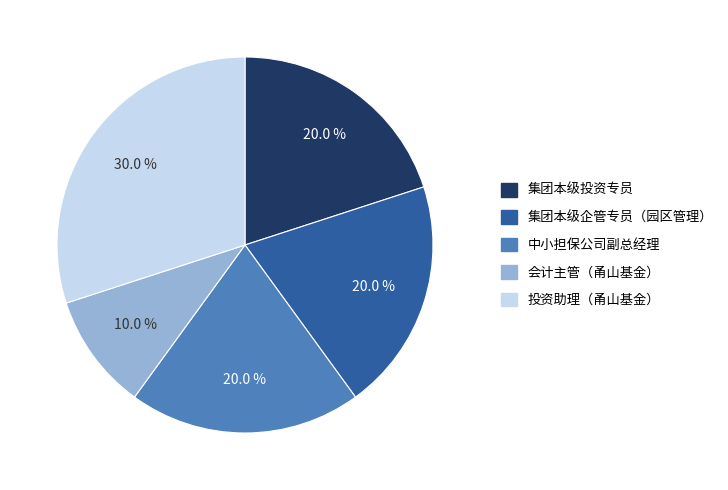

What is the total percentage of 投资助理（甬山基金） and 会计主管（甬山基金）?

40.0%